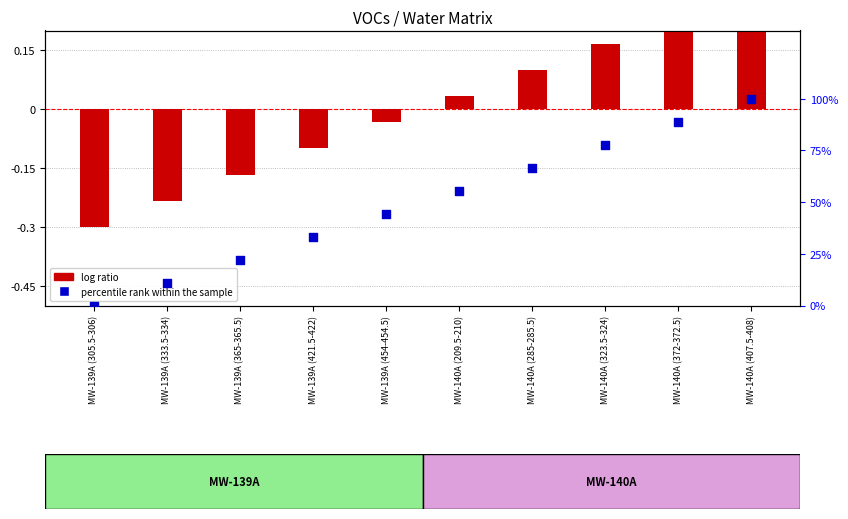

Which series has the largest Y range (max minus min)?

percentile rank within the sample